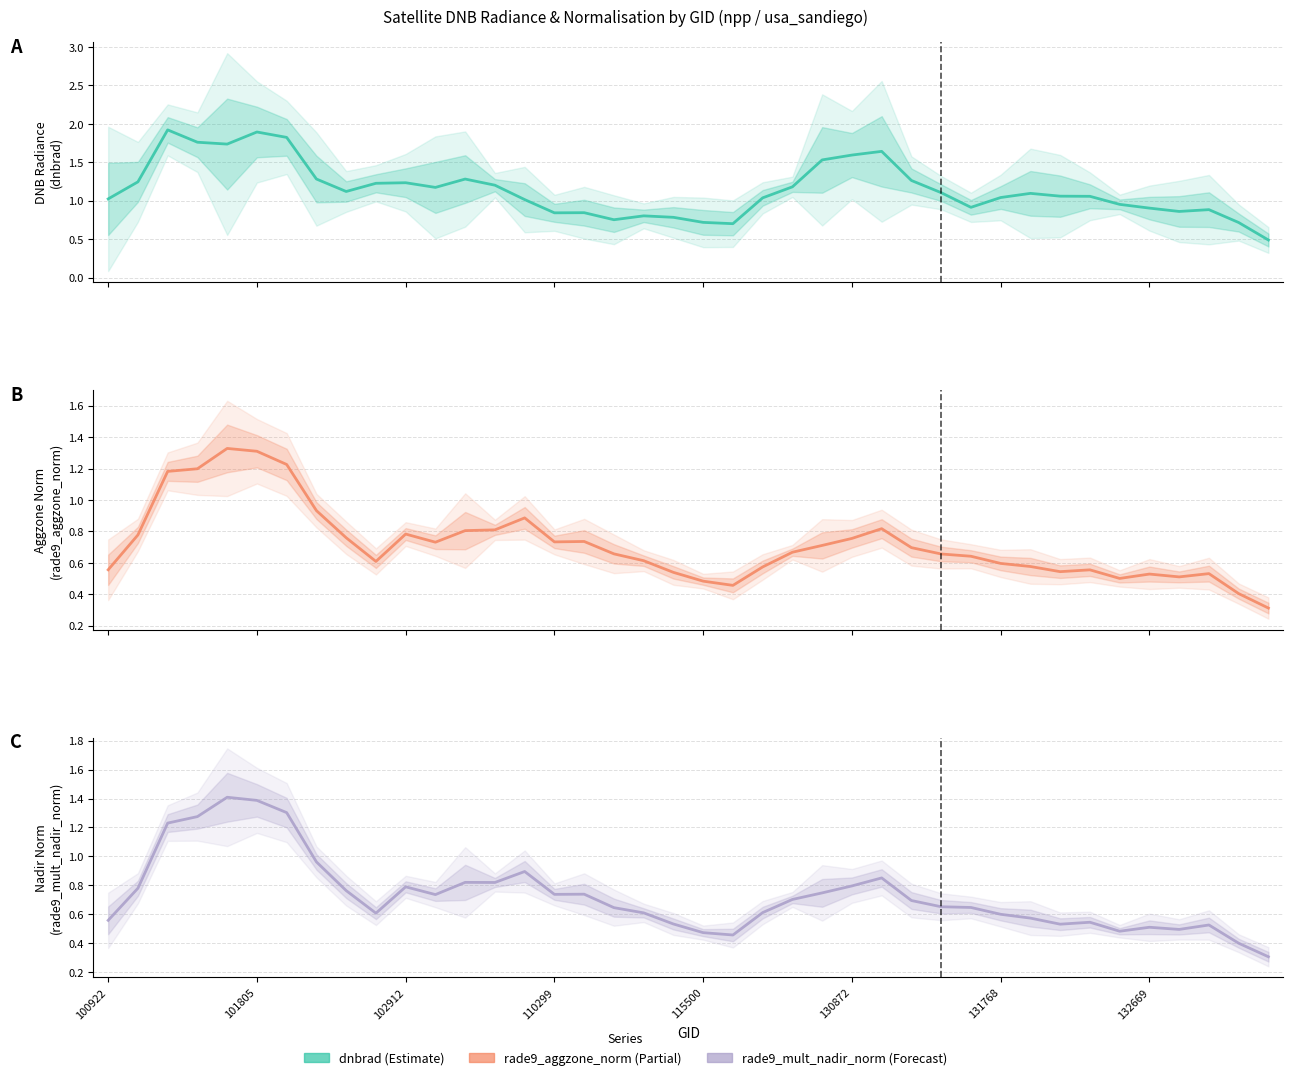

In rade9_mult_nadir_norm, how many points are lower than both neighbors (excluding endpoints)?

8